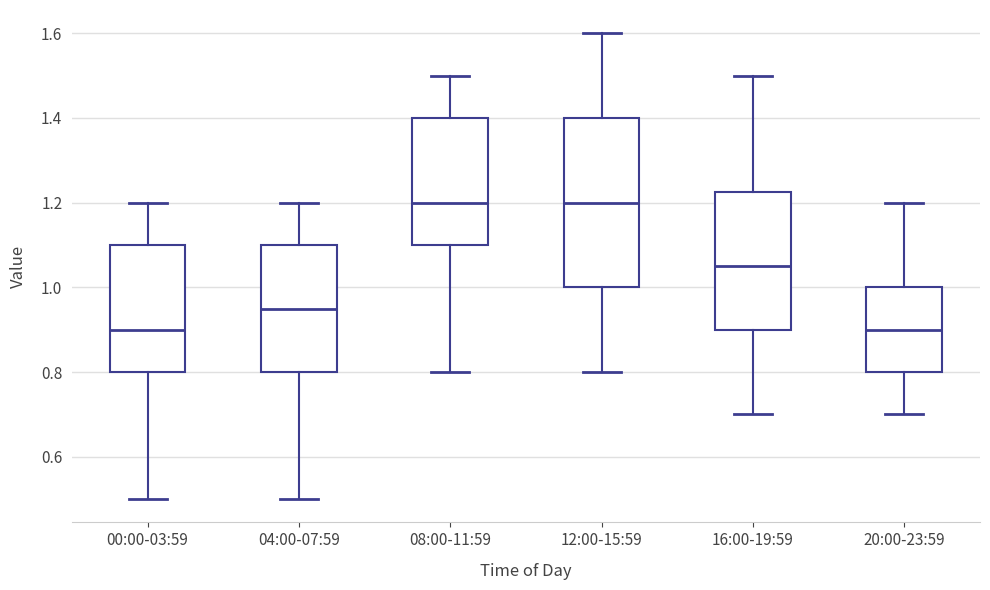

Where does the upper whisker of the box for 12:00-15:59 end on the y-axis? The values are not printed on the chart, so give them approximately, as read against the axis.

1.60